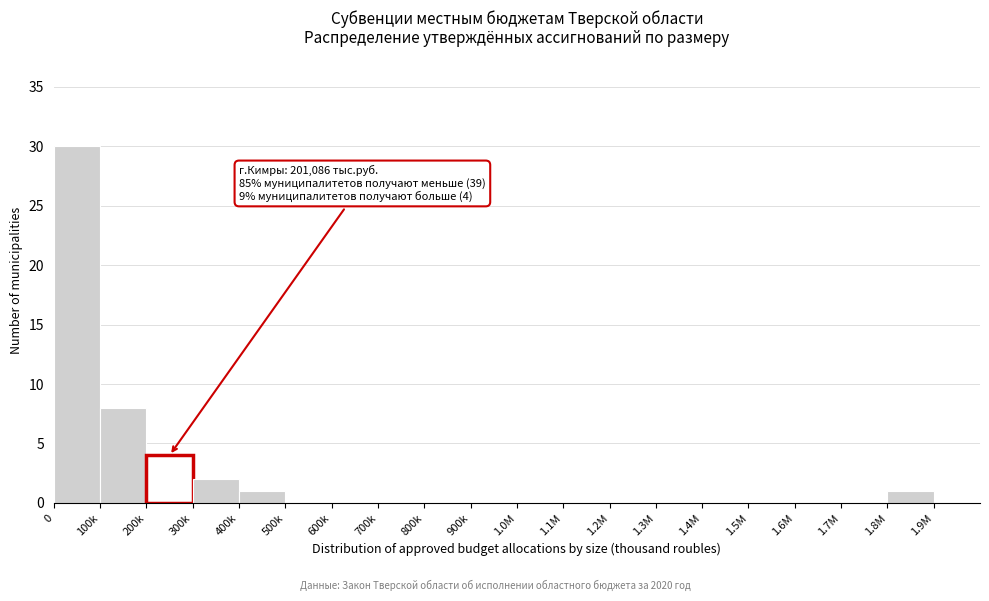

Reading right to left, transcribe all the data shown in this chart.

1.9M=0	1.8M=1	1.7M=0	1.6M=0	1.5M=0	1.4M=0	1.3M=0	1.2M=0	1.1M=0	1.0M=0	900k=0	800k=0	700k=0	600k=0	500k=0	400k=1	300k=2	200k=4	100k=8	0=30